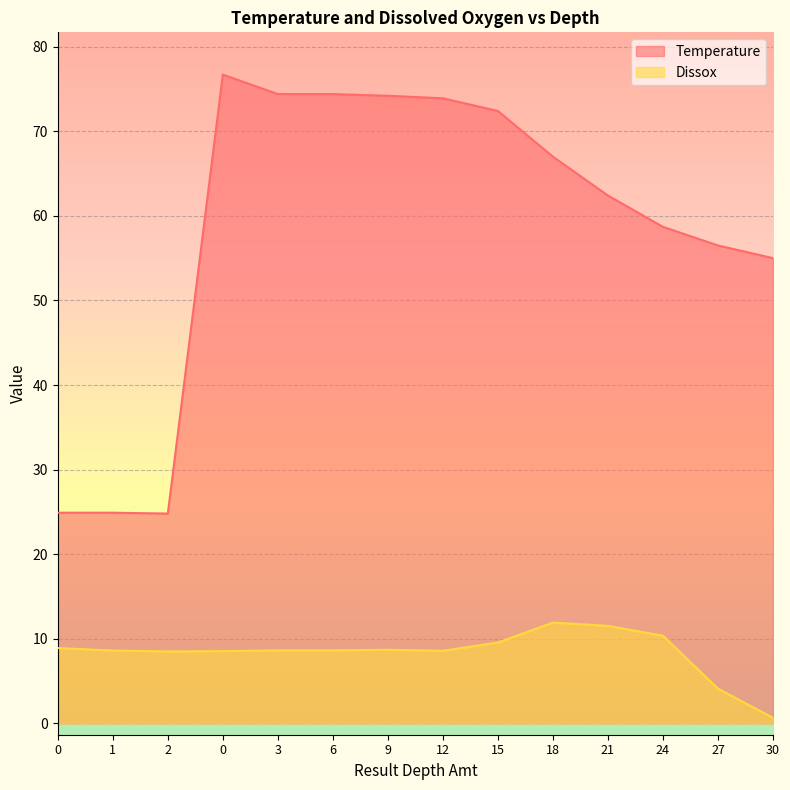

Is the value of Dissox at 0 greater than the value of Temperature at 12?

No